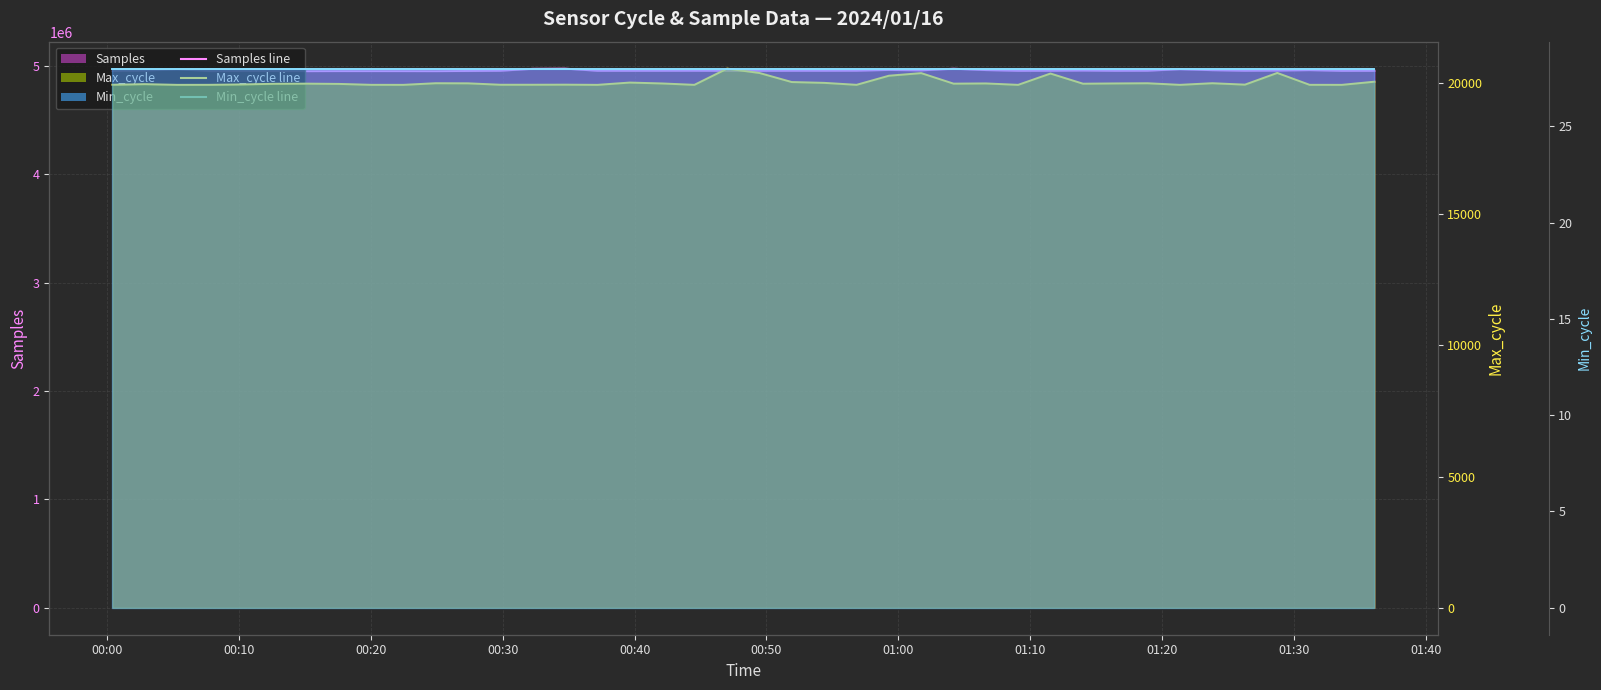

What is the label of the 15th point from the left?

2024/01/16 00:34:43